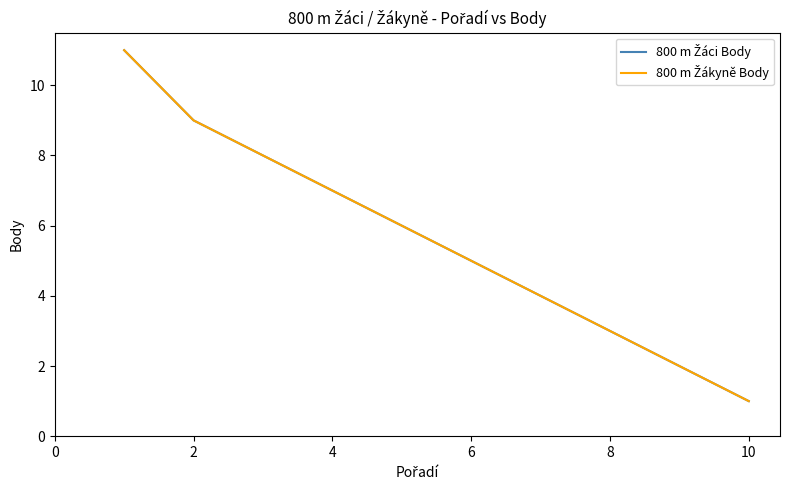

Does the chart have visible grid lines?

No